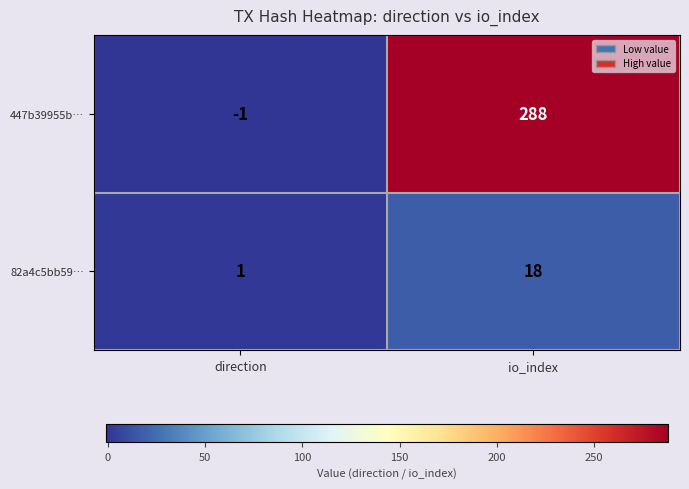

Which category has the lowest value in the 447b39955b… series?

direction